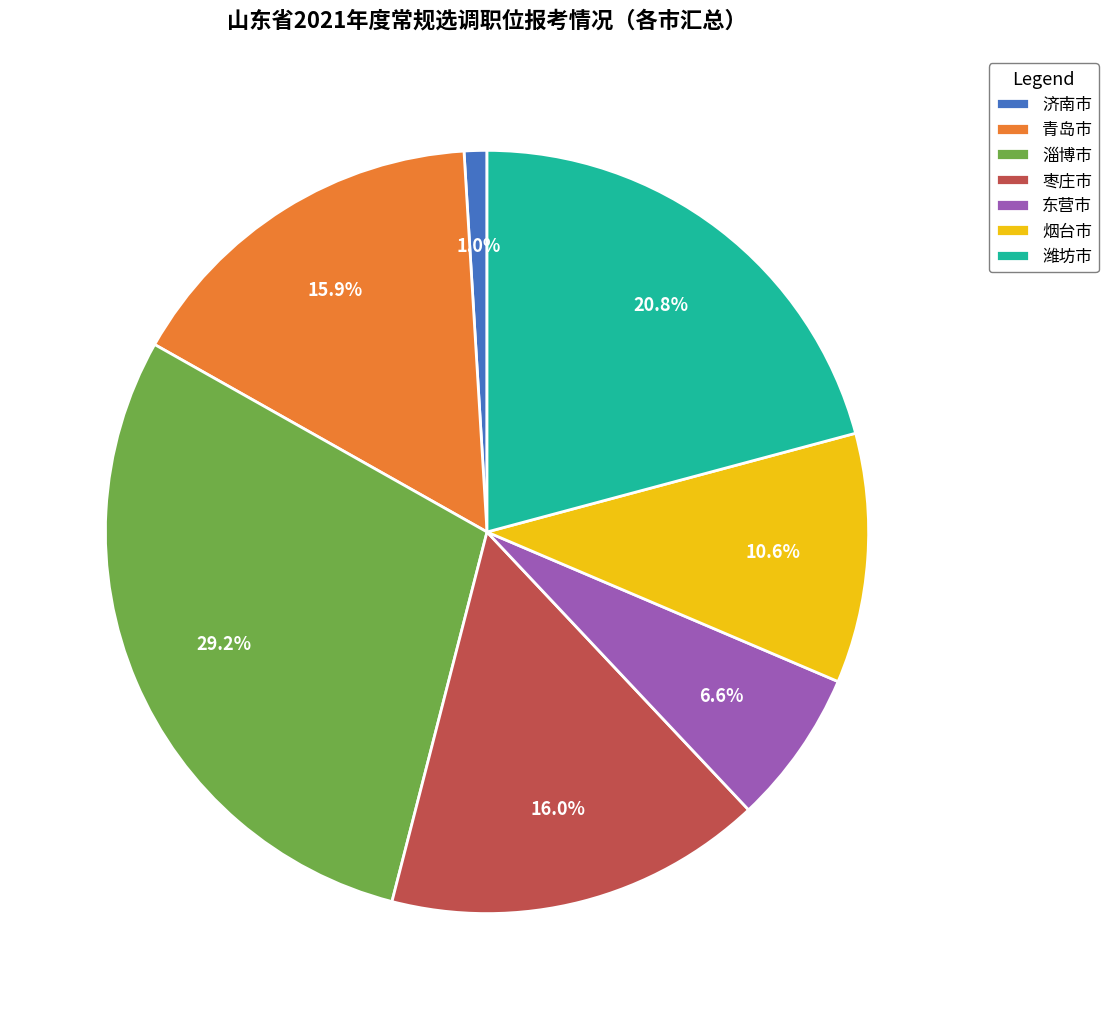

Between 烟台市 and 青岛市, which is larger?

青岛市